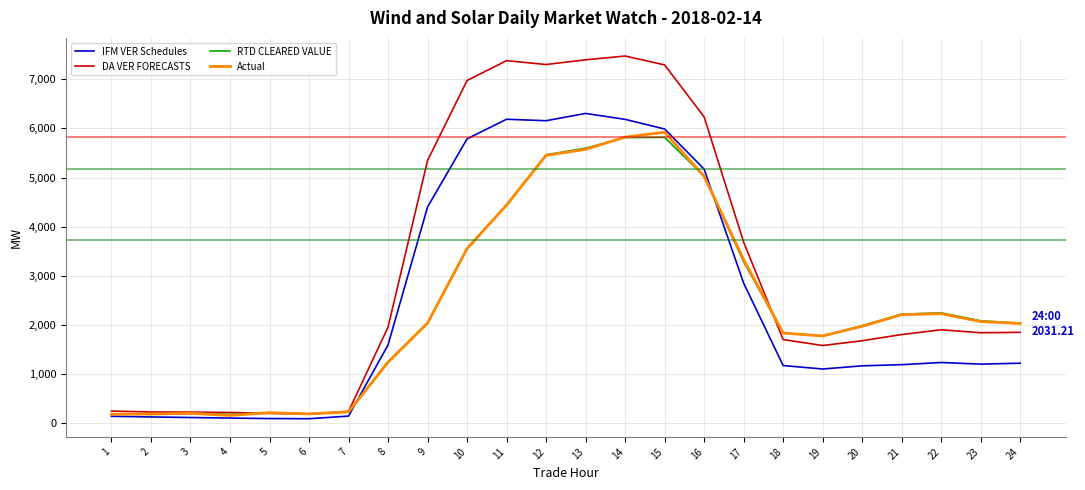

Which series ends up on top after the final intersection of DA VER FORECASTS and Actual?

Actual